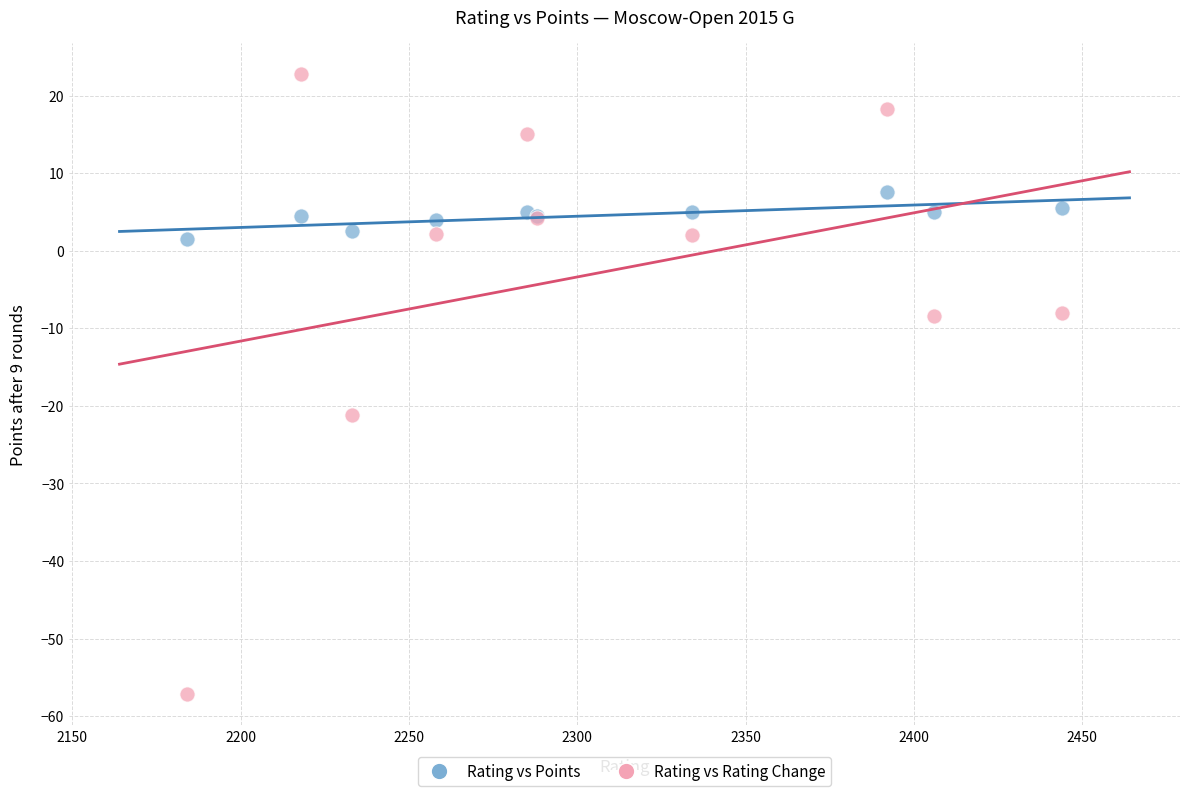

In the Rating vs Rating Change series, what Y value is closest to -17?

-21.2